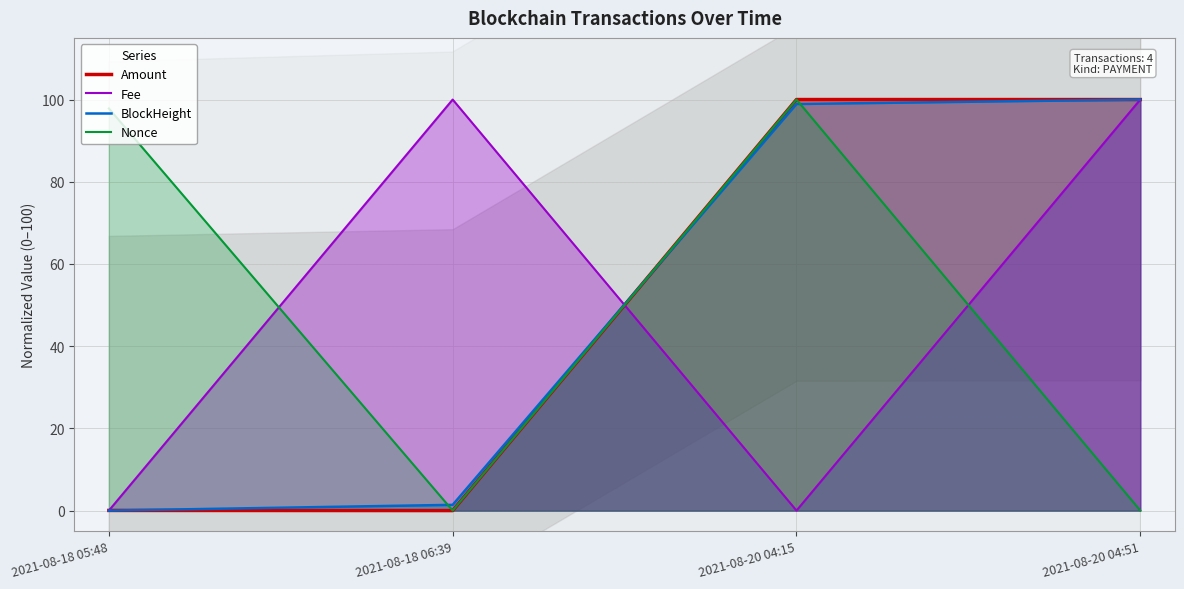

Which category has the lowest value in the BlockHeight series?

2021-08-18 05:48